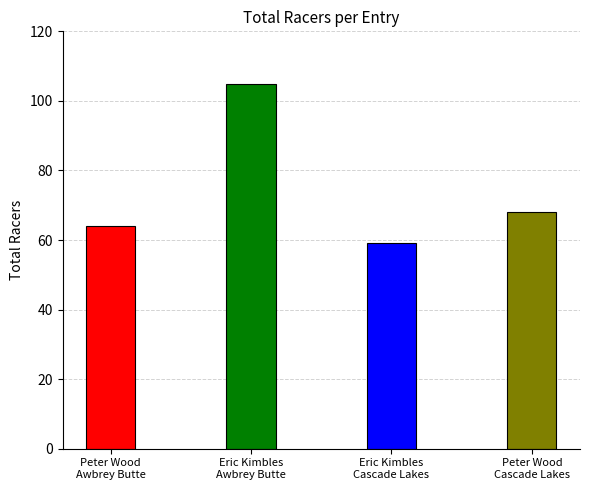

What is the difference between the maximum and second lowest values?

41